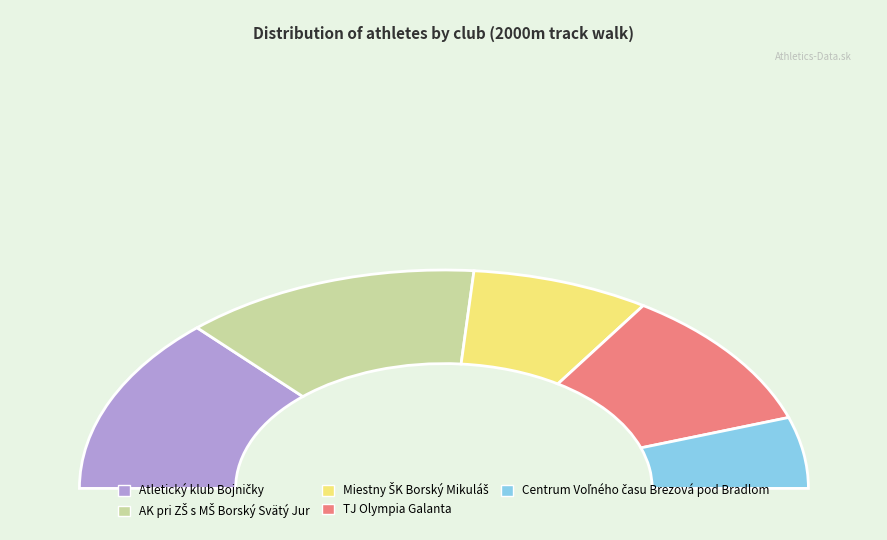

True or false: Miestny ŠK Borský Mikuláš accounts for 22% of the total.

False